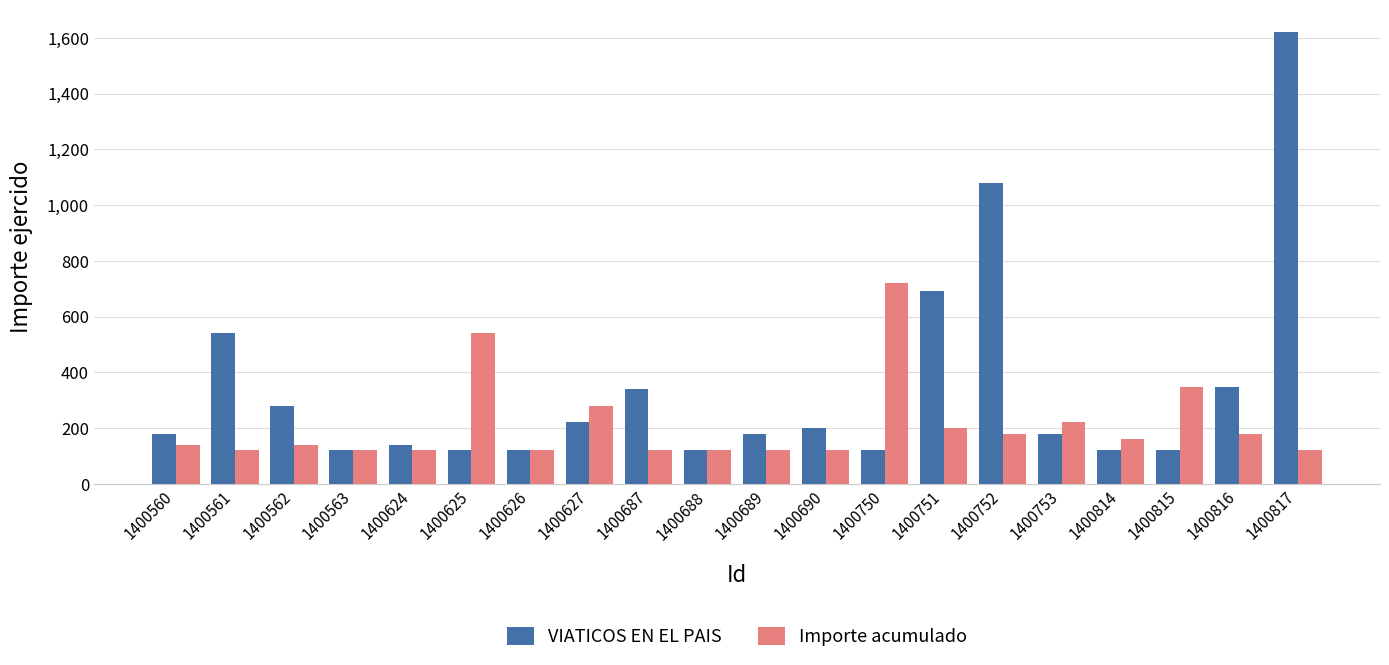

Which series has the widest spread of values?

VIATICOS EN EL PAIS